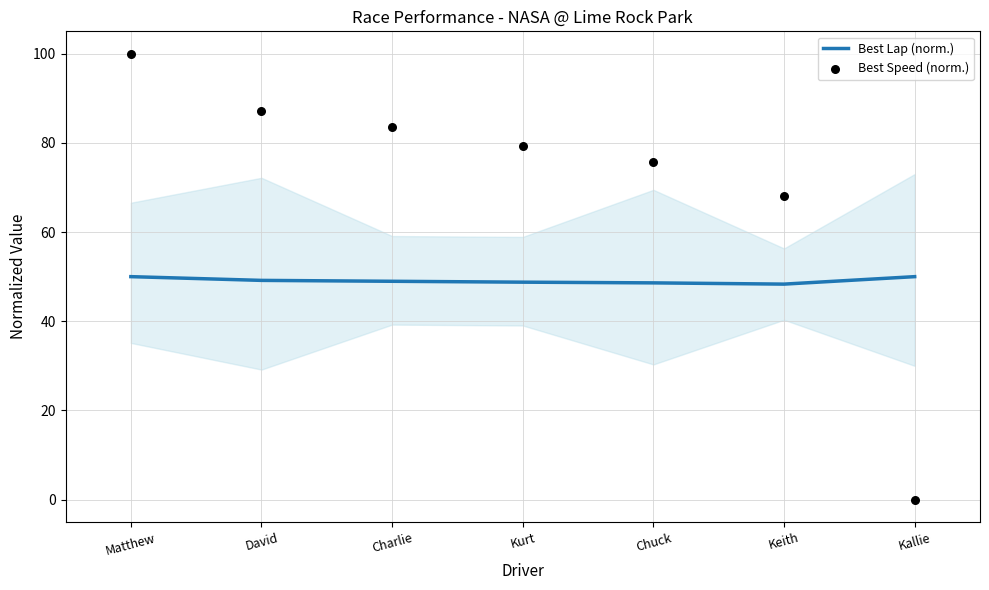

What are all the series names shown in the legend?

Best Lap (norm.), Best Speed (norm.)